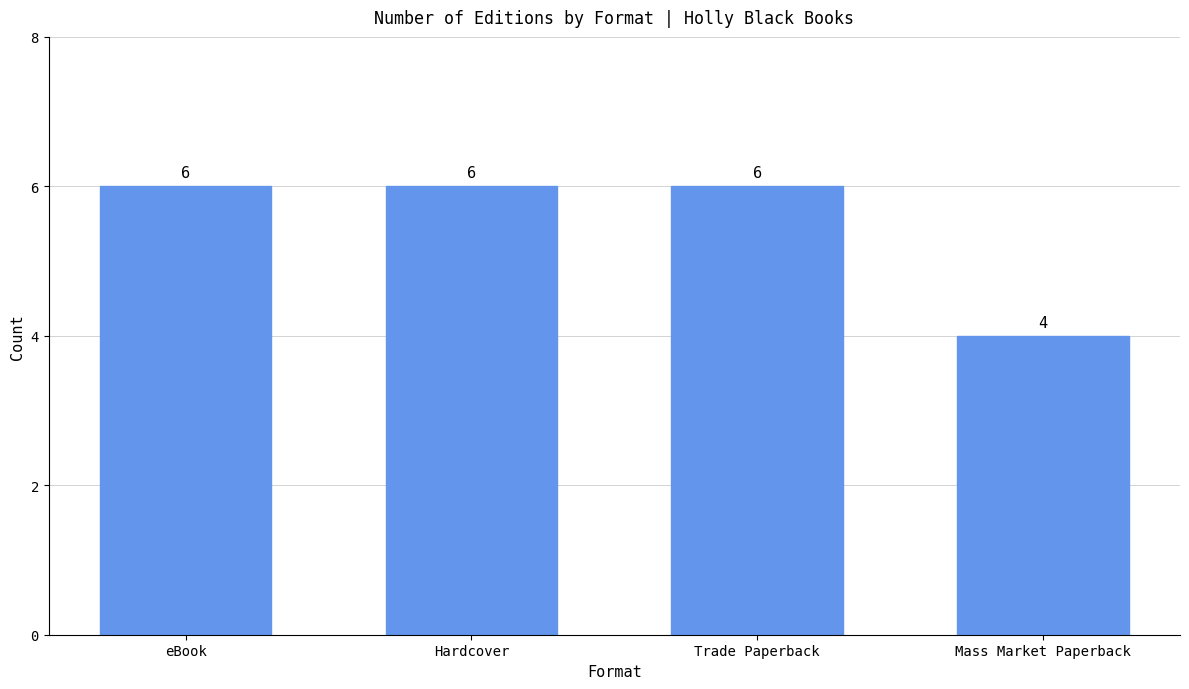

Reading right to left, what are all the values shown in this chart?

Mass Market Paperback=4	Trade Paperback=6	Hardcover=6	eBook=6